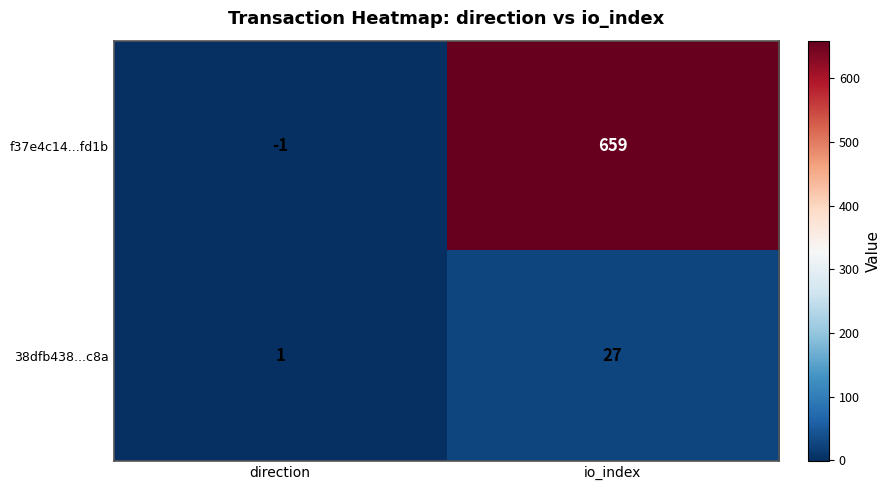

List the series in order of their overall mean, lowest first.

38dfb438...c8a, f37e4c14...fd1b